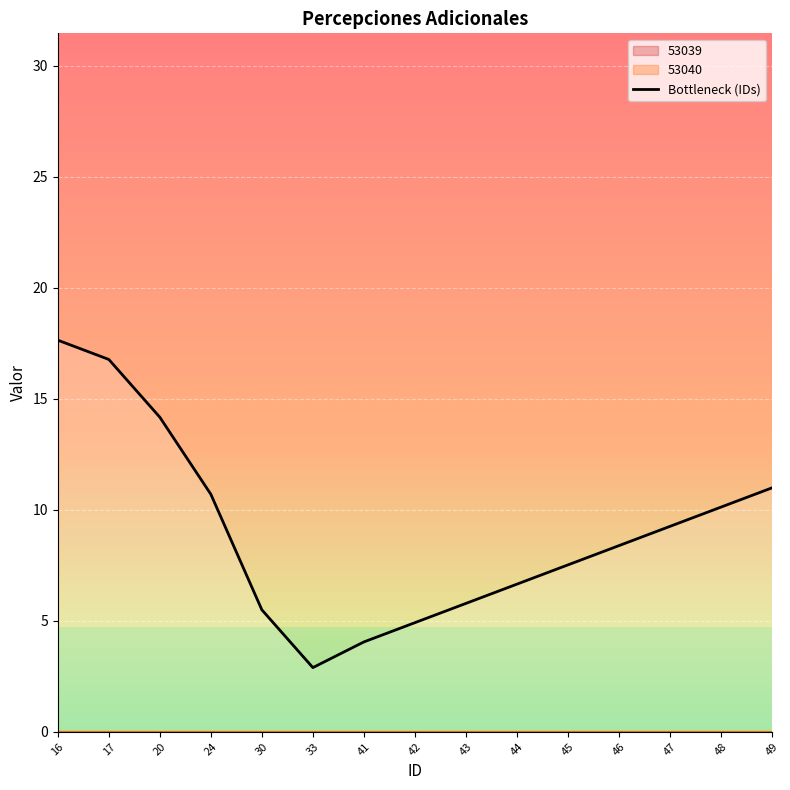

Rank the categories by value from lowest to highest.

33, 41, 42, 30, 43, 44, 45, 46, 47, 48, 24, 49, 20, 17, 16